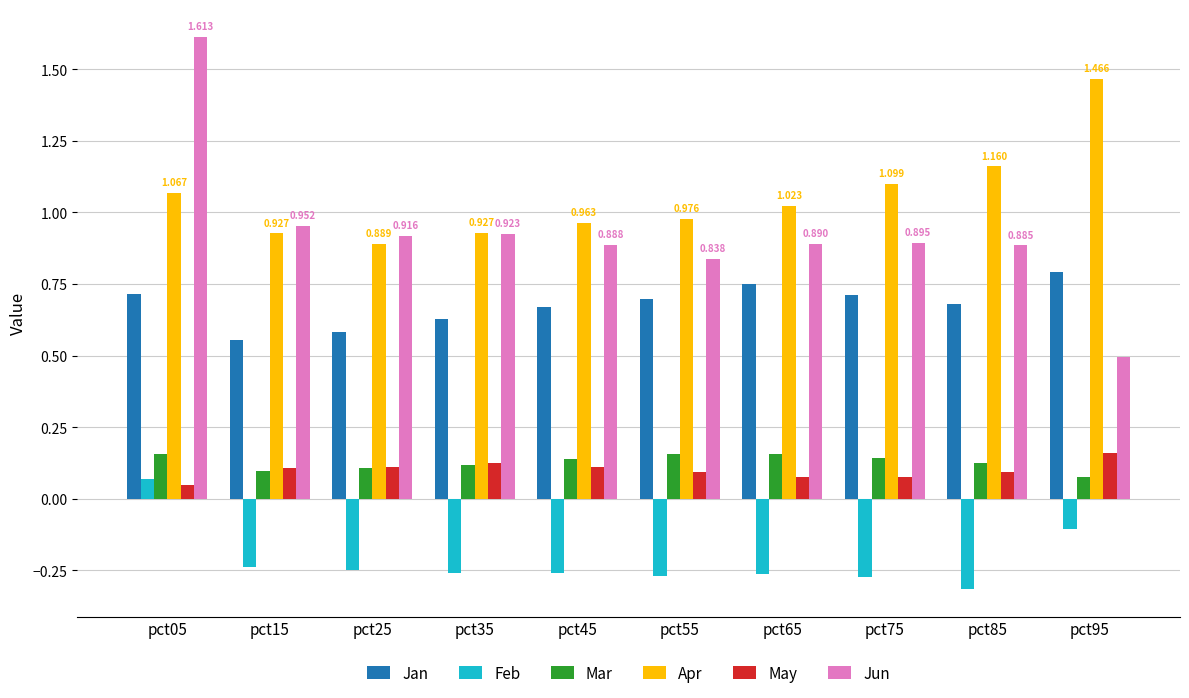

What is the sum of all Feb values?

-2.2